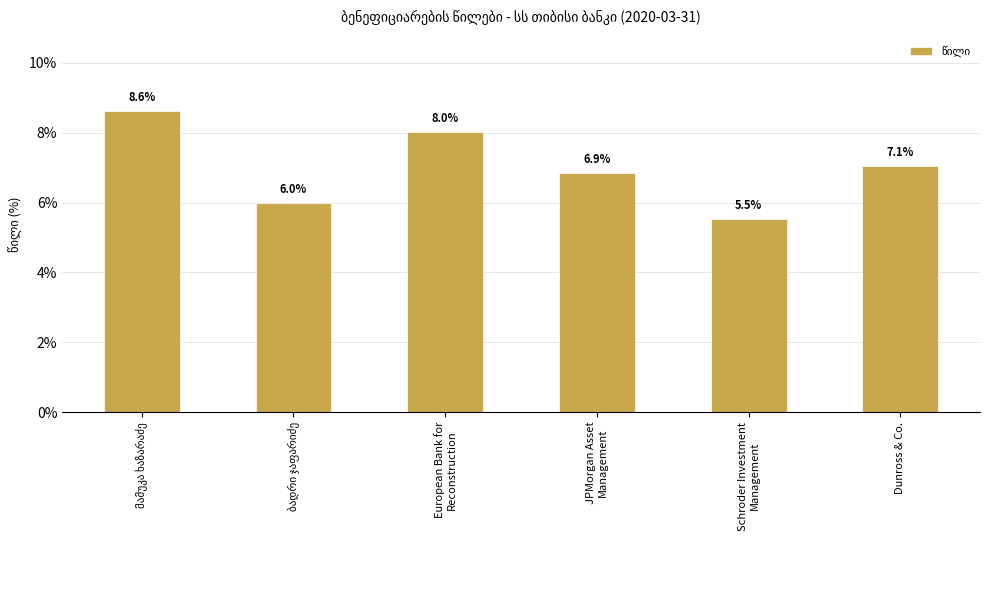

What is the maximum value shown in the chart?

8.6